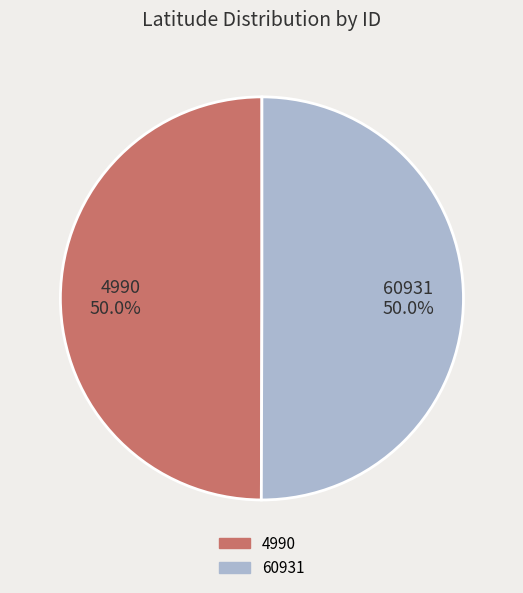

Approximately how many times larger is the value at 4990 compared to 60931?

1.0